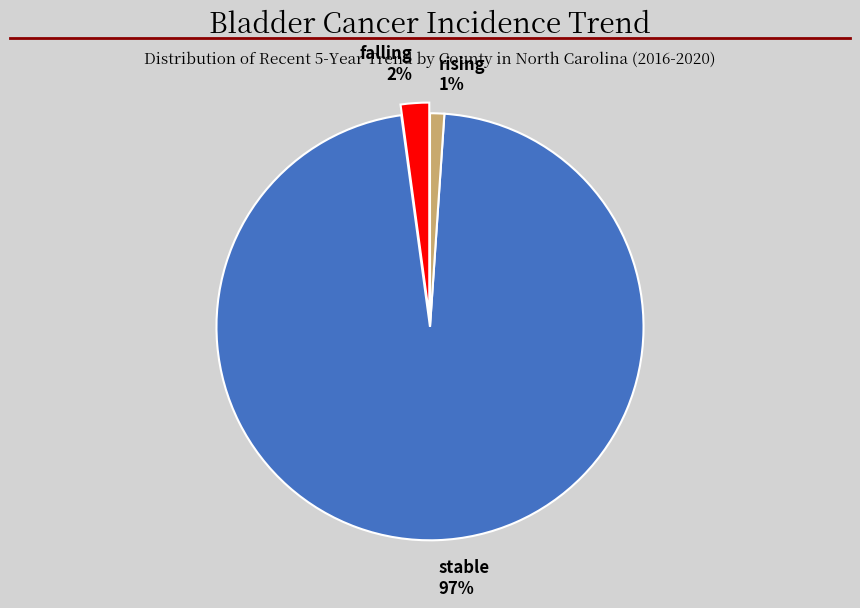

Rank the categories by value from lowest to highest.

rising, falling, stable